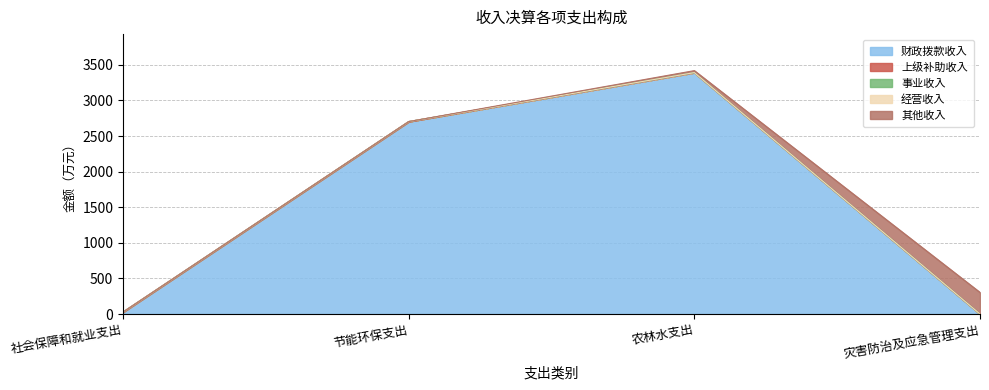

Which series changed the most between 社会保障和就业支出 and 农林水支出?

财政拨款收入